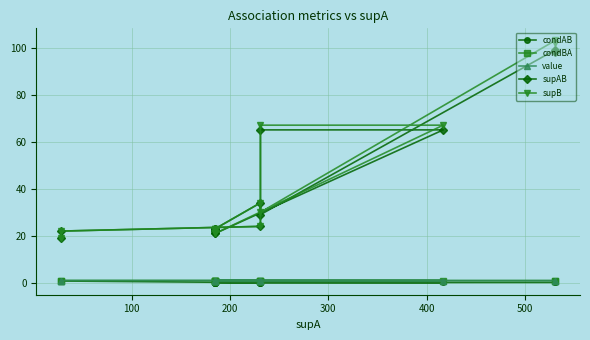

Count the value values in the range 0 to 1.

15